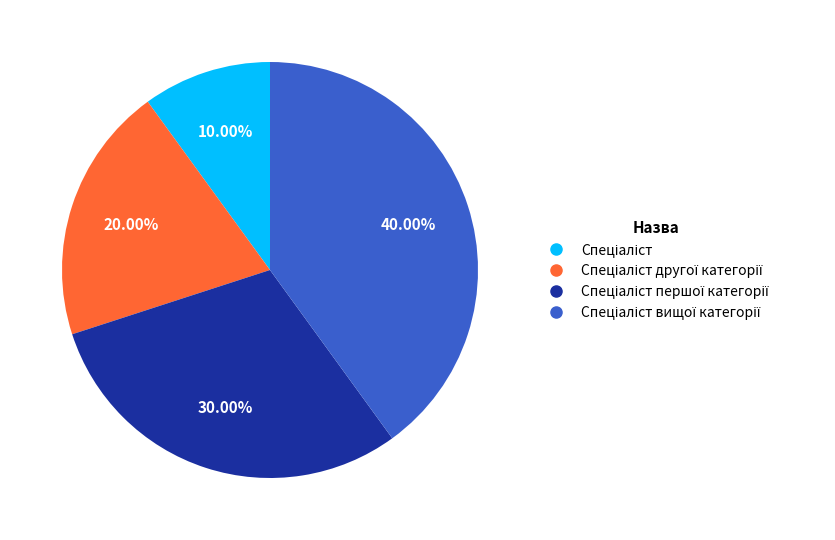

Is there a majority slice in this chart?

No